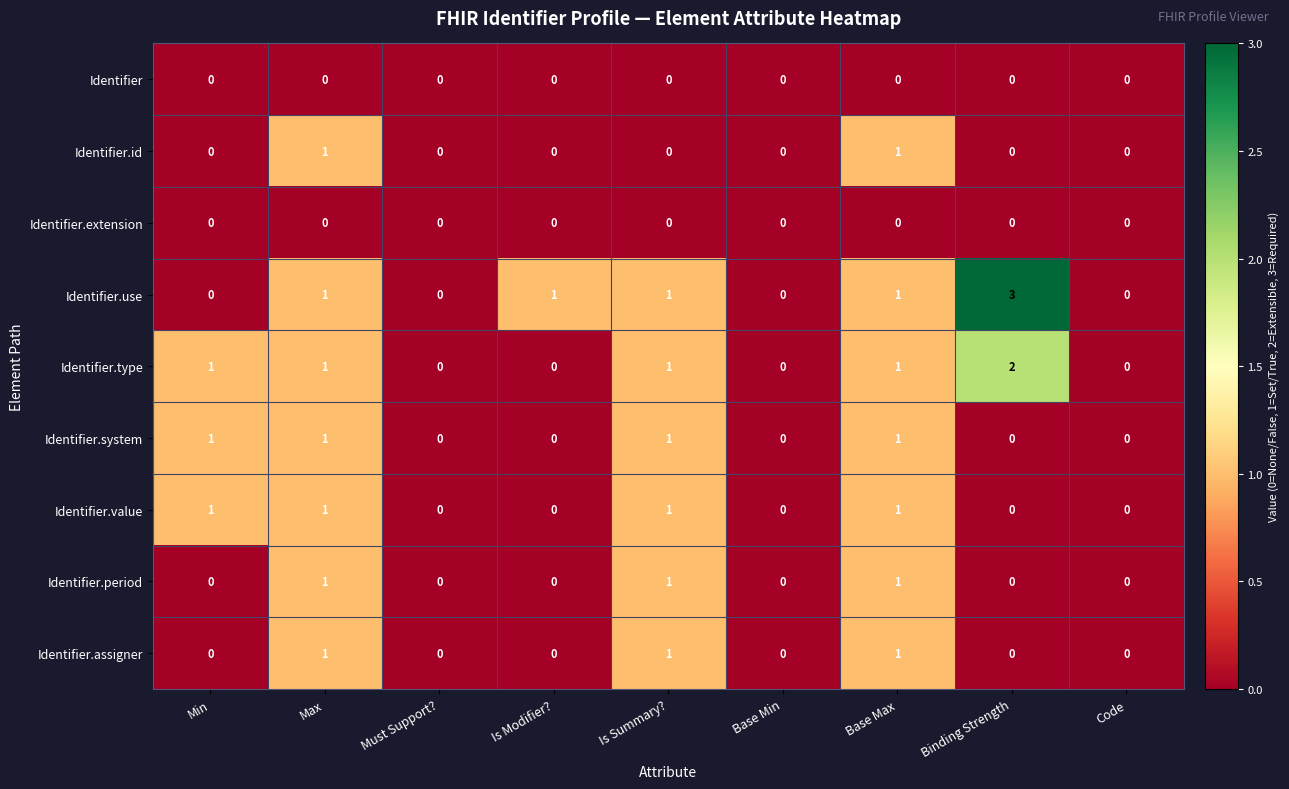

Which series has the largest range (max minus min)?

Identifier.use